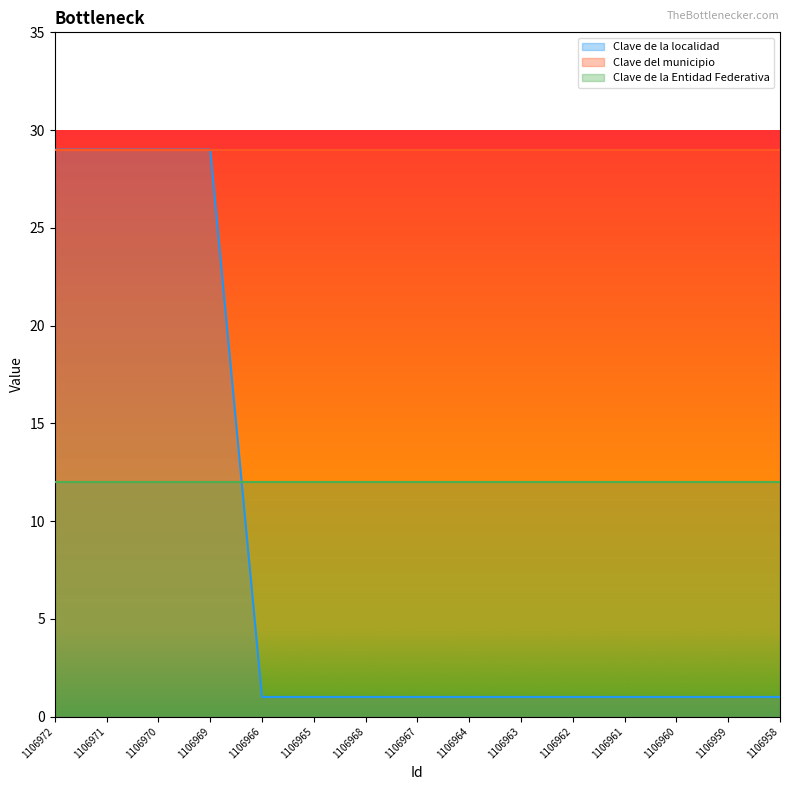

The Clave del municipio series shows 52 at 1106961. True or false?

False